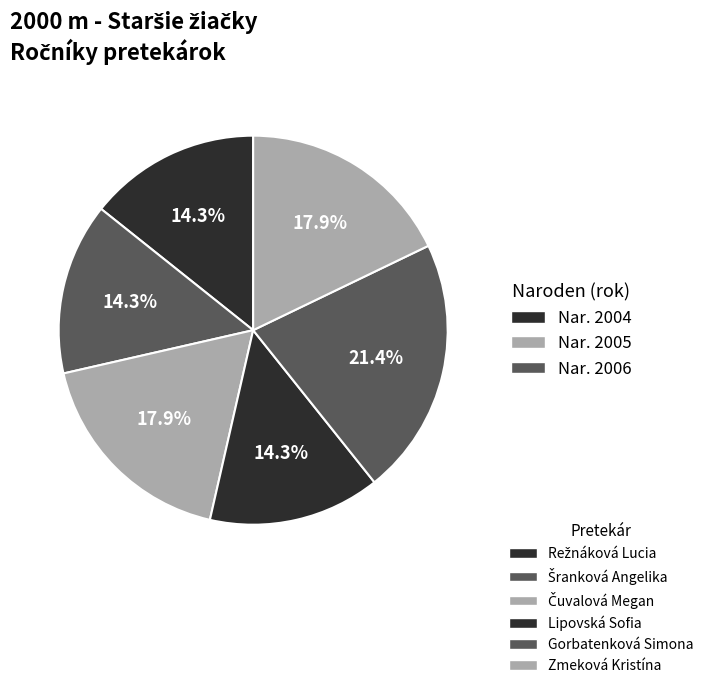

Does any single category account for the majority?

No